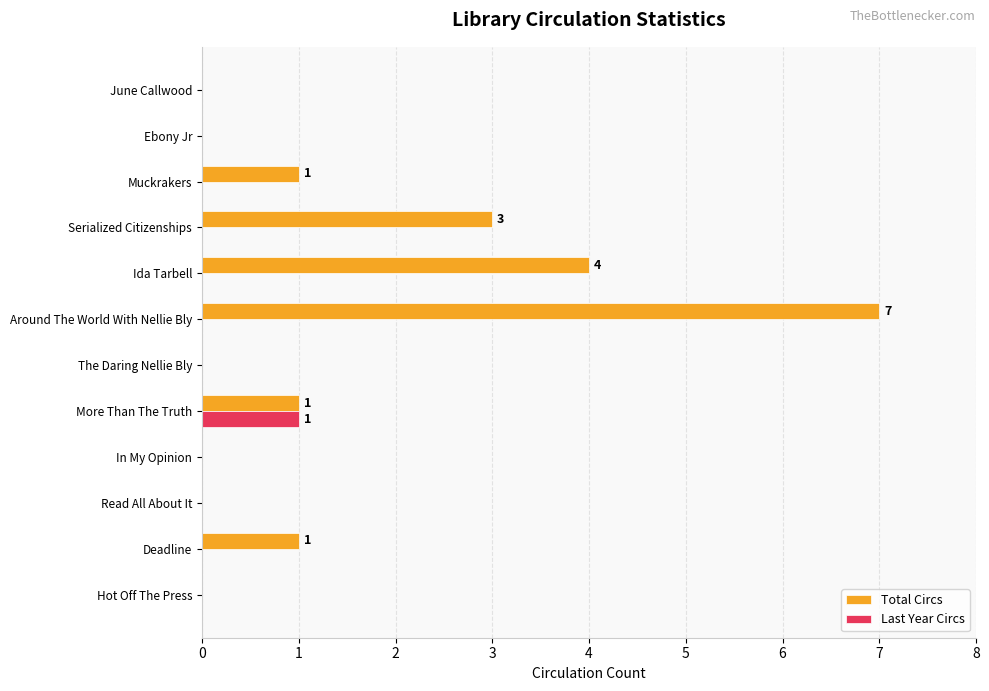

Which series has the largest total across all categories?

Total Circs